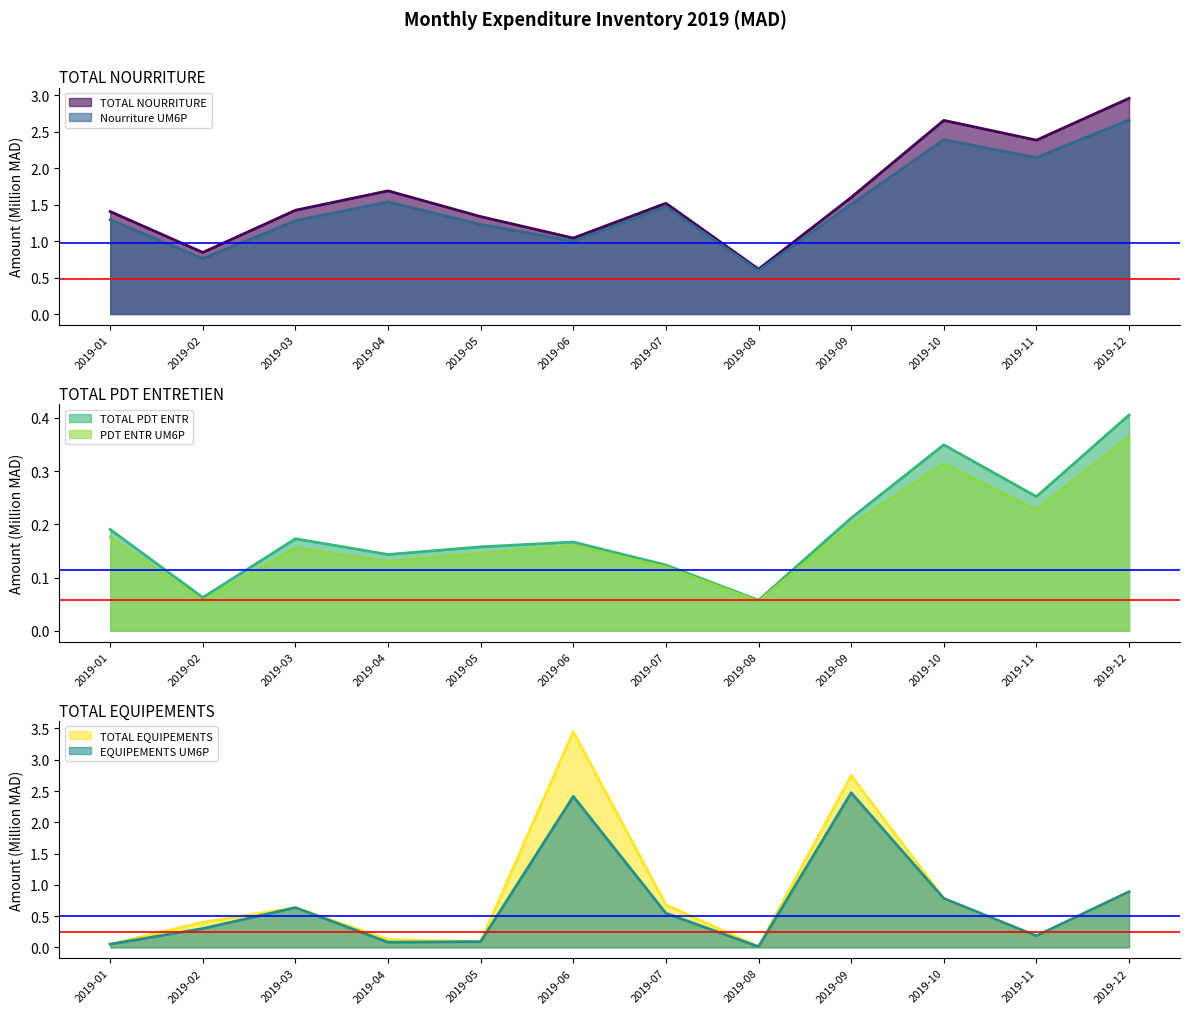

Where is the first local maximum for Nourriture UM6P?

2019-04